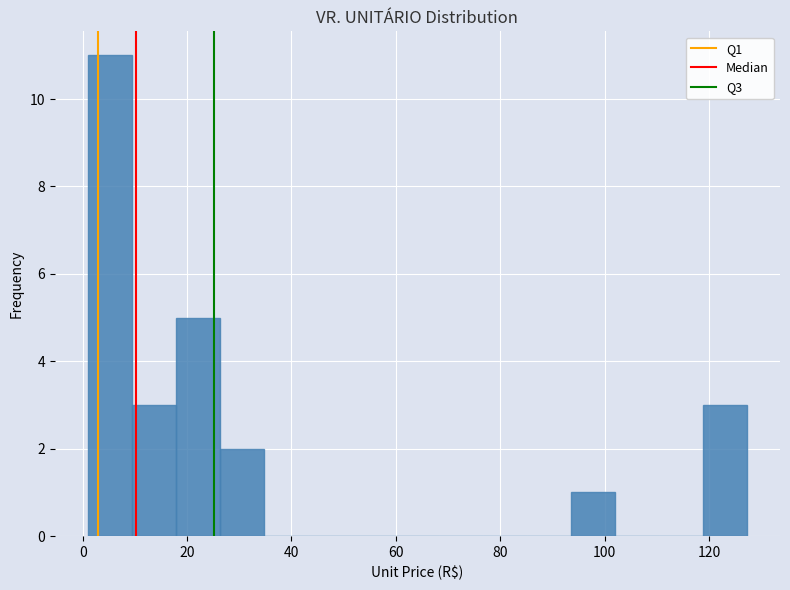

Reading left to right, transcribe this chart: for each bar, give the range it covers on the x-axis and its height. Neither the bar edges nor the heights are printed on the chart, so give them approximately, as read against the axes.

0 to 10: 11
10 to 18: 3
18 to 26: 5
26 to 34: 2
34 to 44: 0
44 to 52: 0
52 to 60: 0
60 to 68: 0
68 to 76: 0
76 to 86: 0
86 to 94: 0
94 to 102: 1
102 to 110: 0
110 to 118: 0
118 to 128: 3